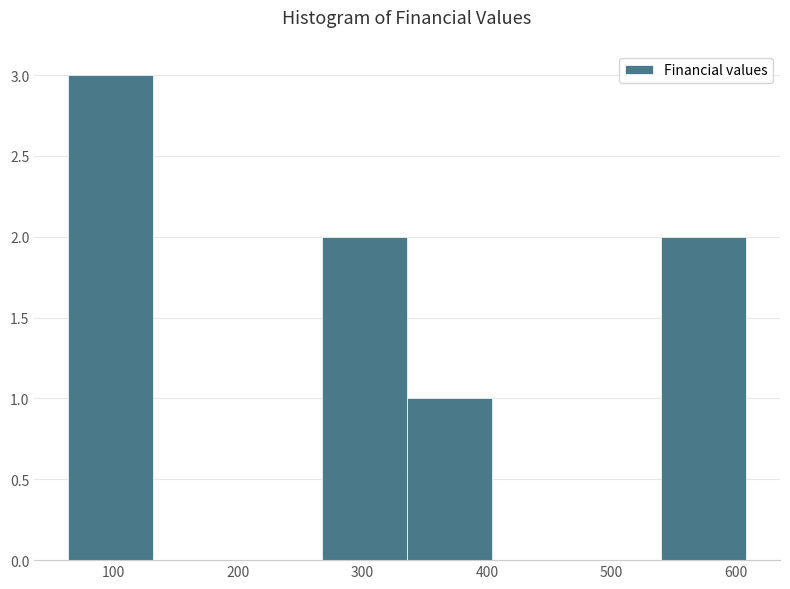

Over which range of the x-axis is the bar tallest?

64 to 132